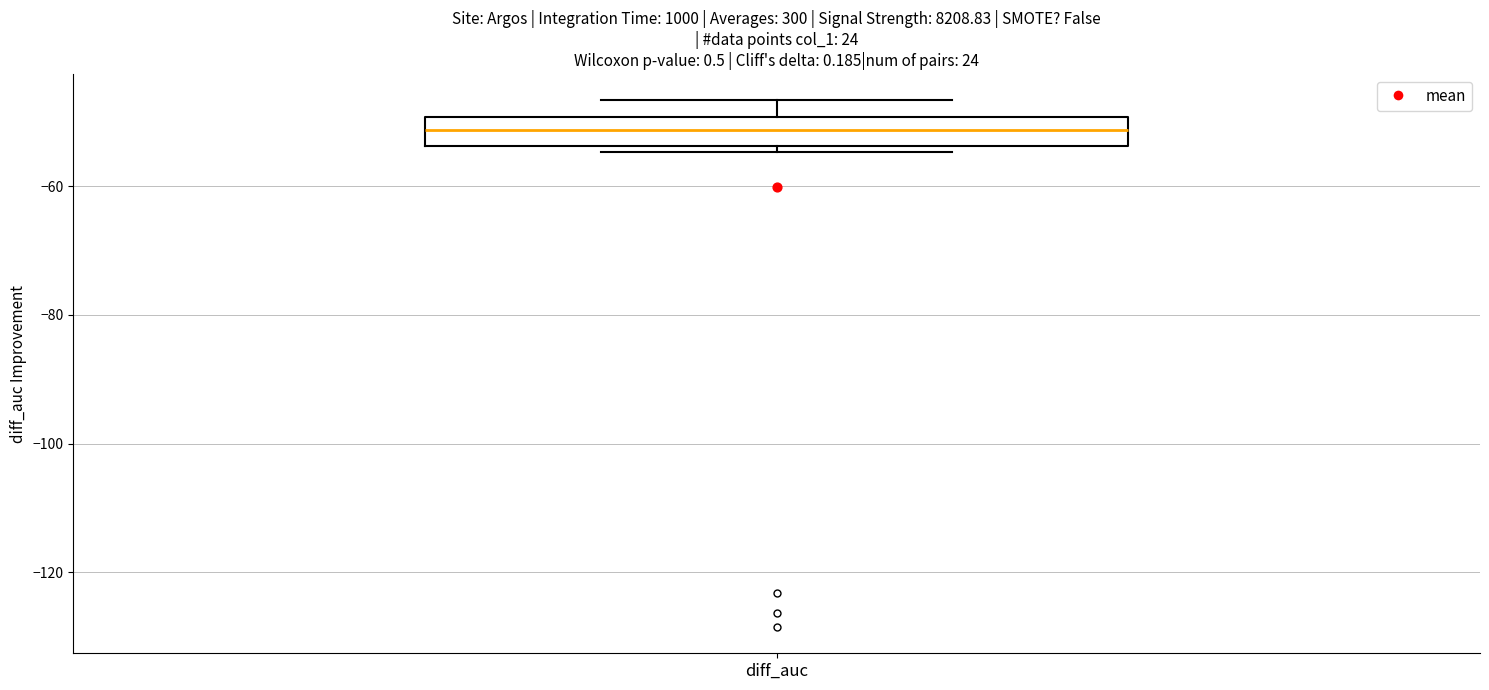

Read this box plot against the y-axis: the position of the median line, the range covered by the box, and the ends of both whiskers. The values are not printed on the chart, so give them approximately, as read against the axis.

median -52, box -54 to -50, whiskers -54 (just below the box's lower edge) to -46